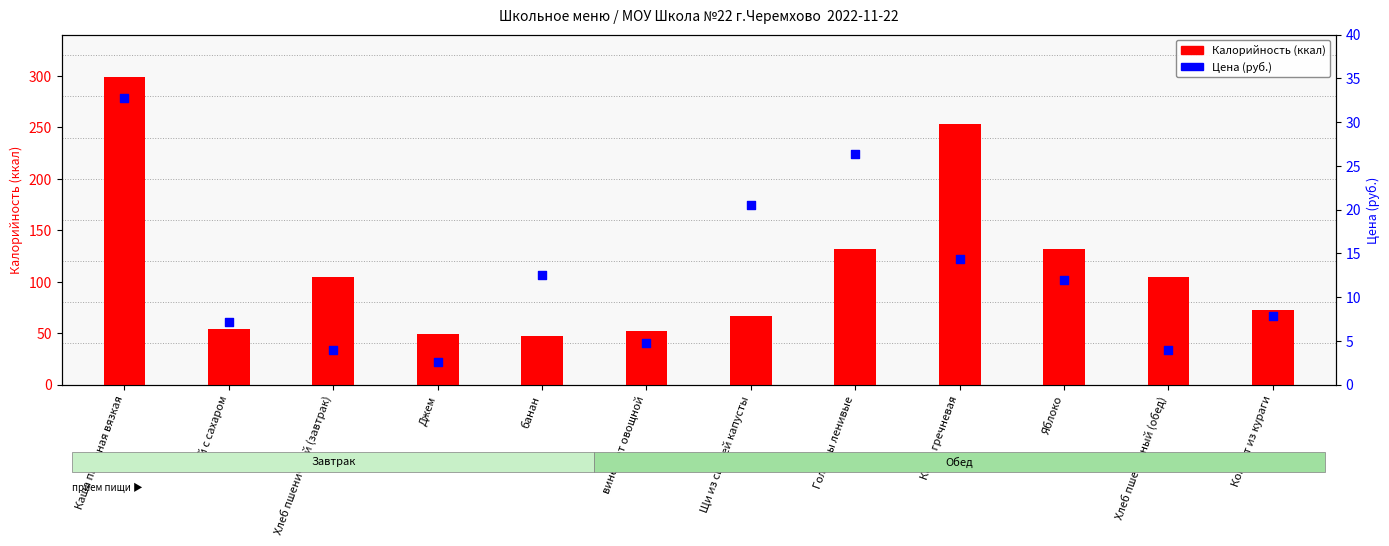

Which series has the largest Y range (max minus min)?

Калорийность